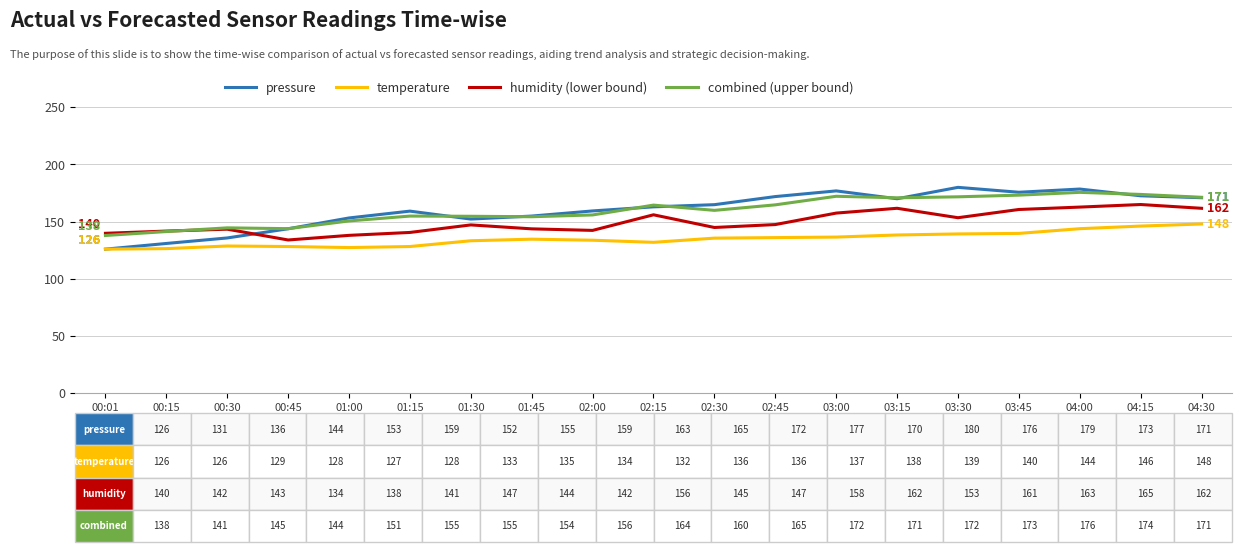

What is the spread (max minus min) of values at 03:45?

36.0